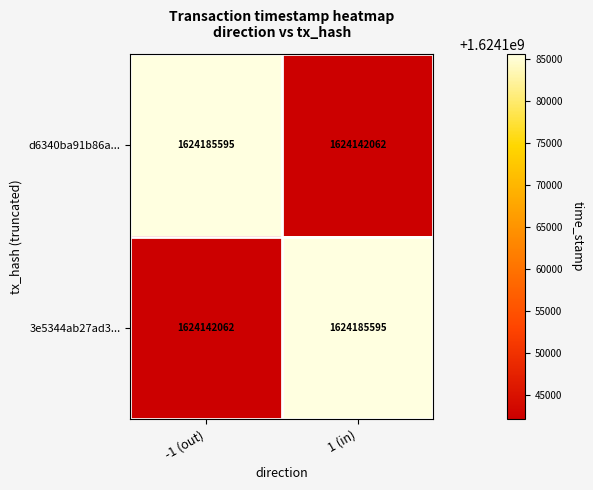

What is the difference between the 3e5344ab27ad3... values at 1 (in) and -1 (out)?

43533